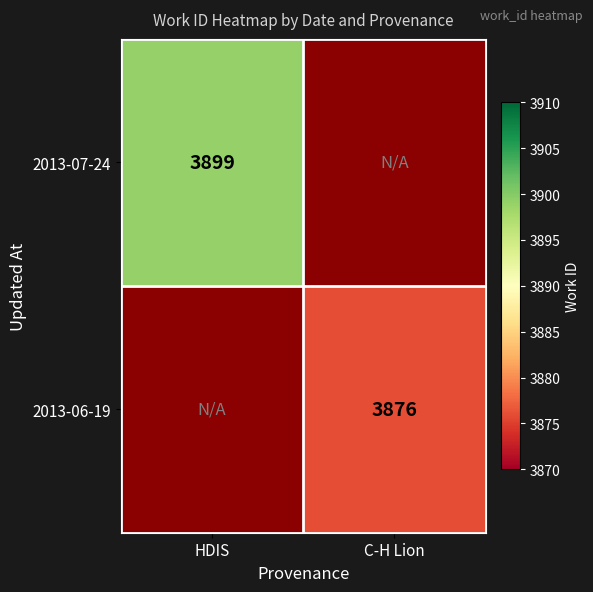

The 2013-07-24 series shows 6658 at HDIS. True or false?

False